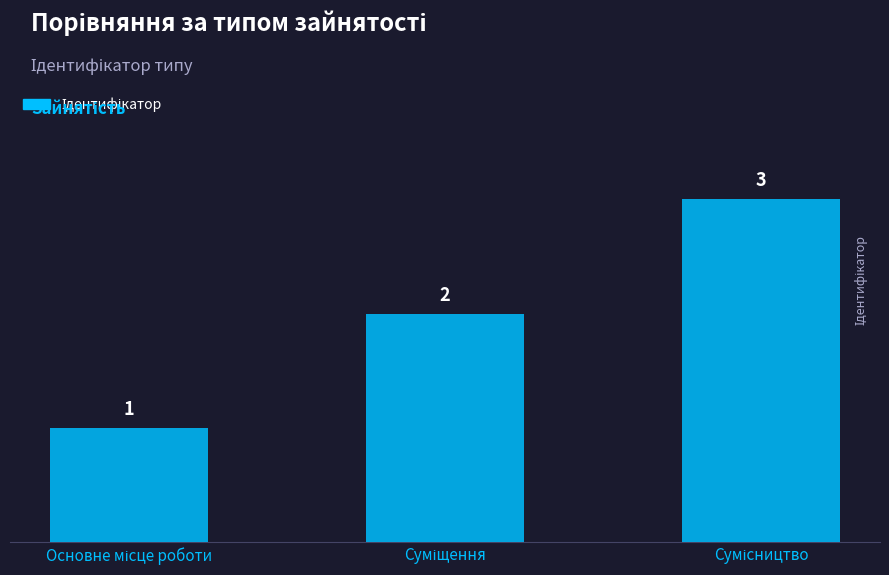

Count the values in the range 1 to 3.

3